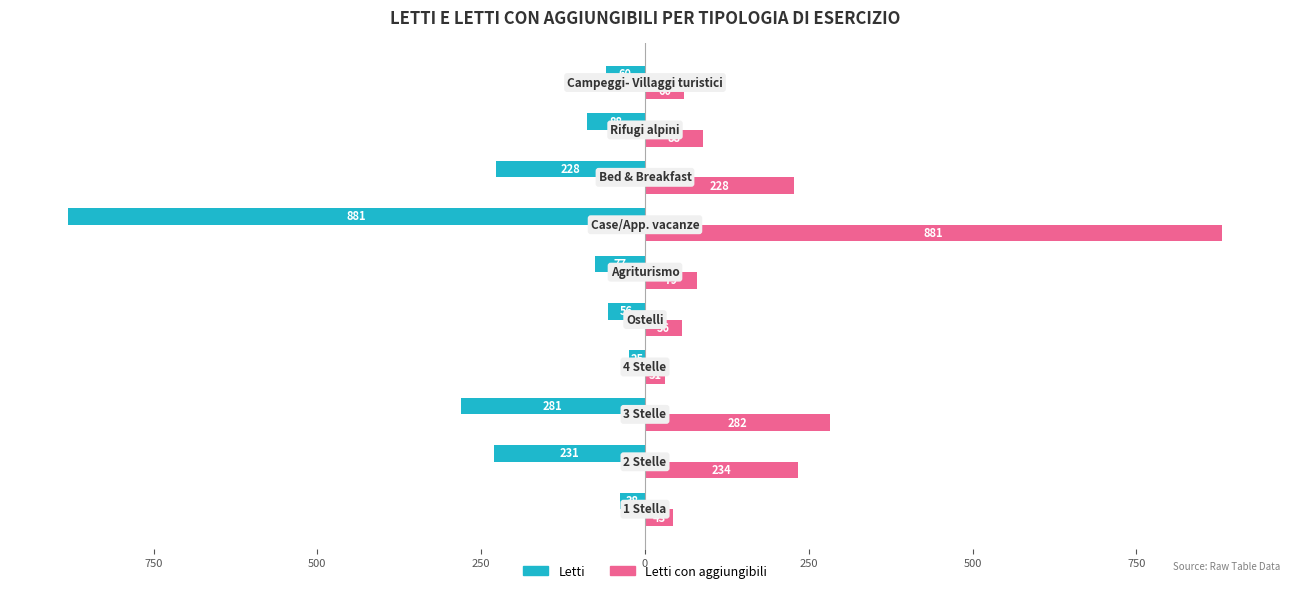

Reading left to right, extract all data points from this chart.

Letti: -38	-231	-281	-25	-56	-77	-881	-228	-88	-60
Letti con aggiungibili: 43	234	282	31	56	79	881	228	88	60